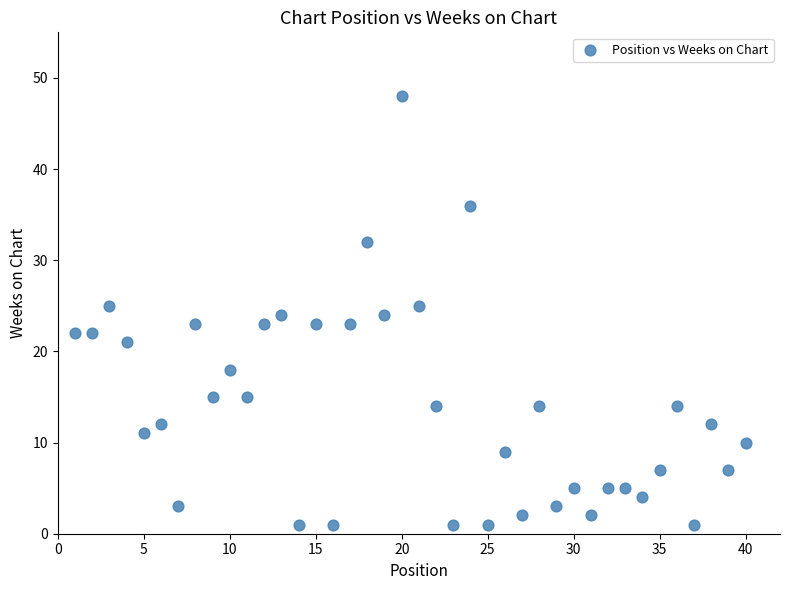

What is the range of X values (max minus min)?

39